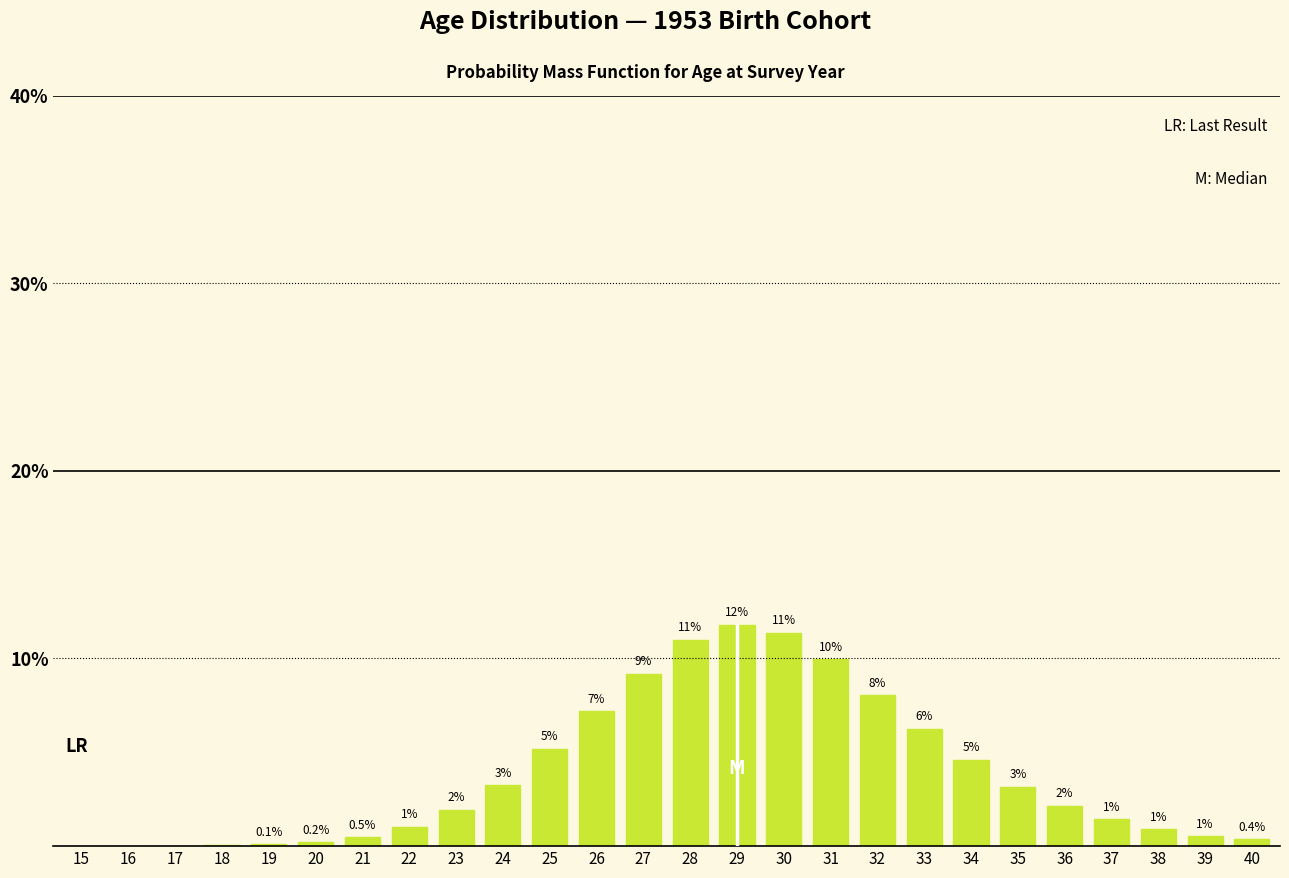

True or false: the data shows 0.0 at 18.

True